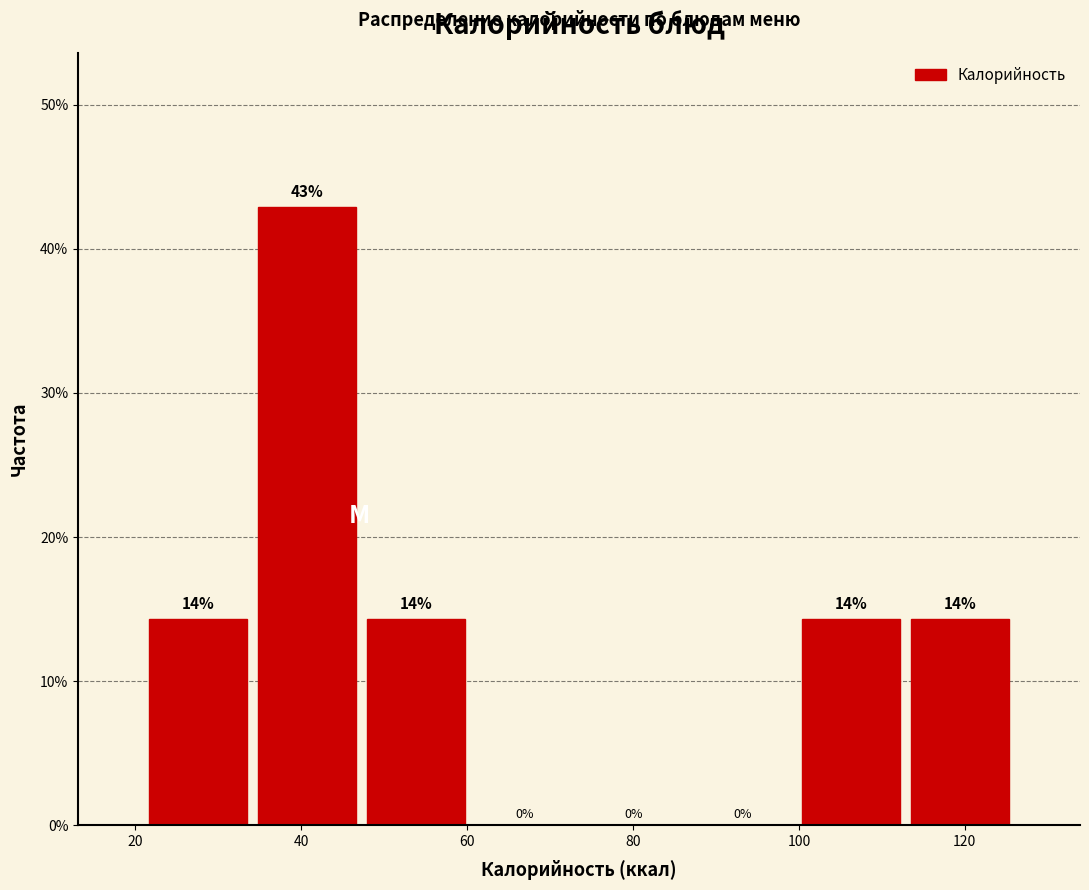

Which range on the x-axis has the tallest bar?

34 to 48